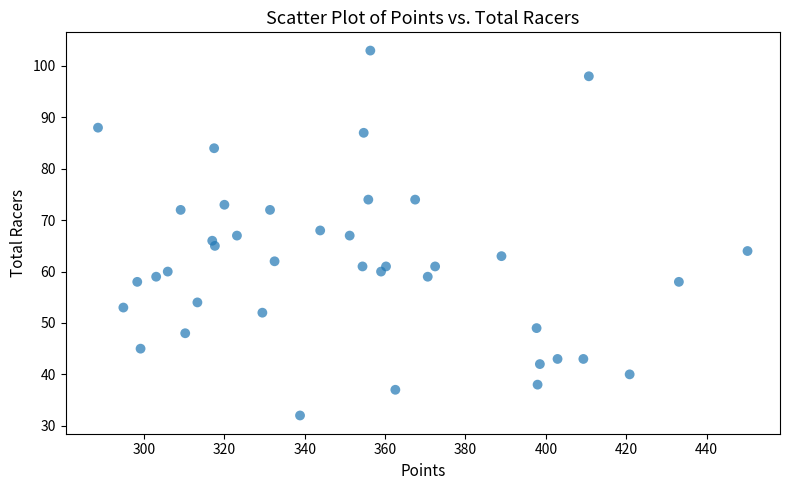

What is the range of Y values (max minus min)?

71